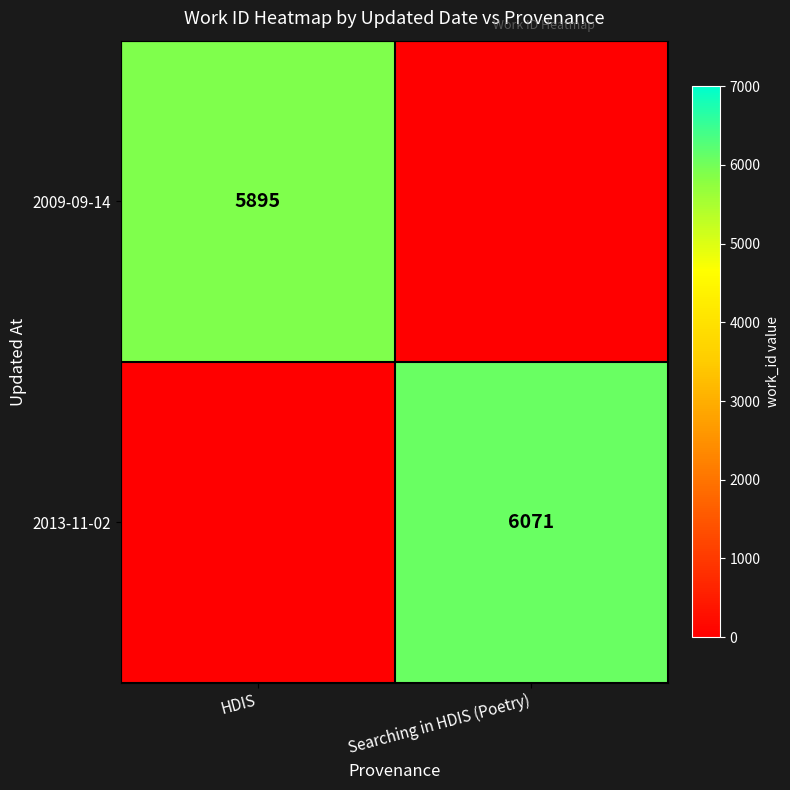

Is it true that 2013-11-02 equals 6071 at Searching in HDIS (Poetry)?

True